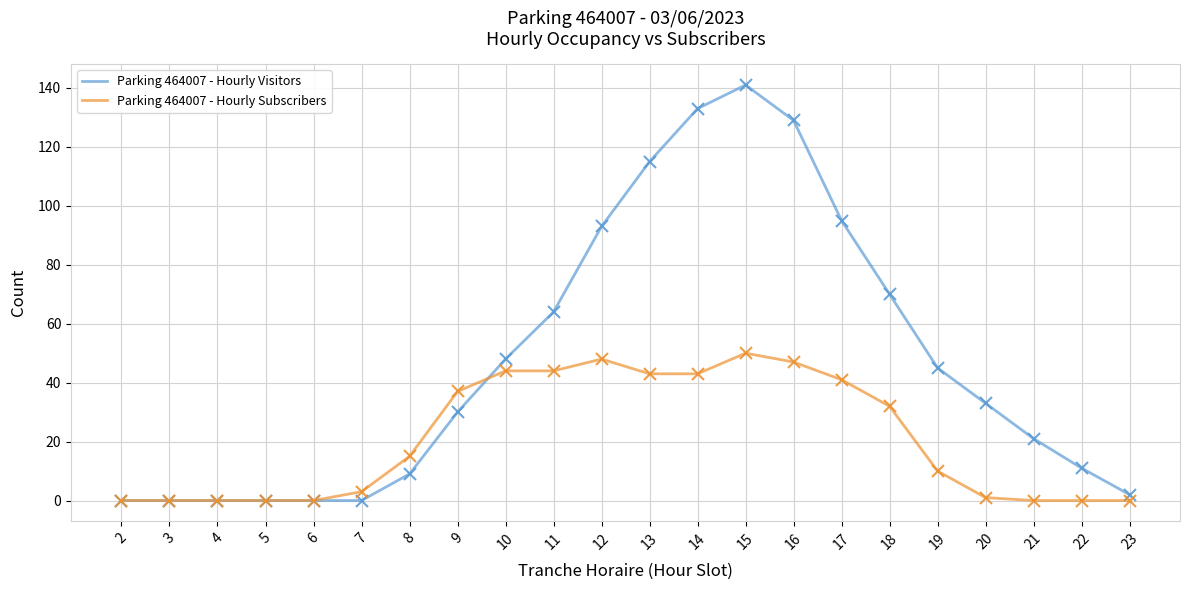

Which series has the largest range (max minus min)?

Parking 464007 - Hourly Visitors